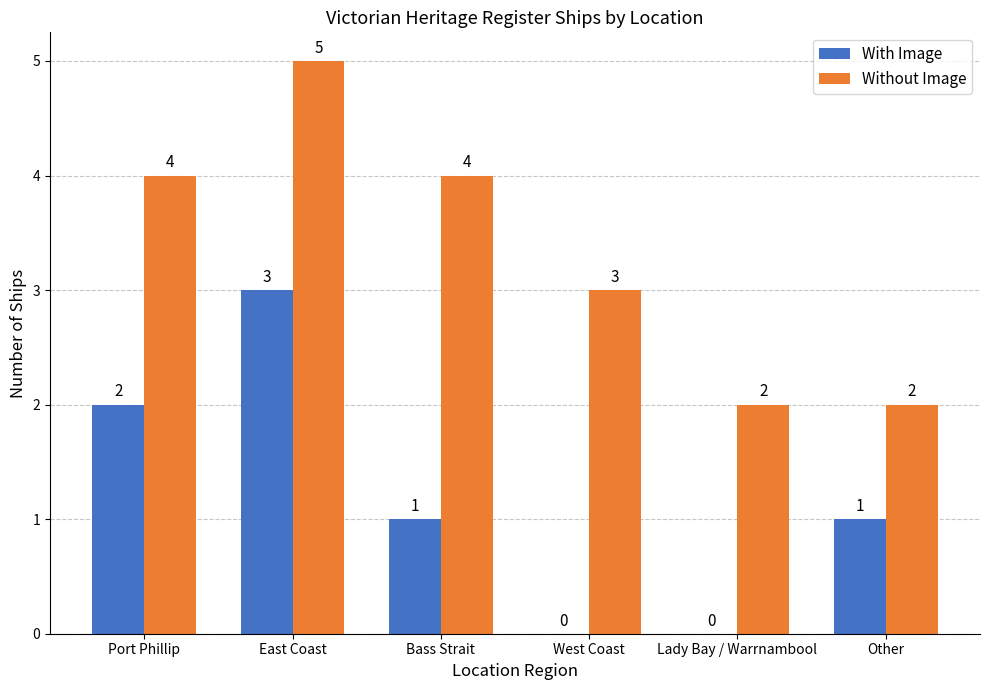

What is the average value of the With Image series?

1